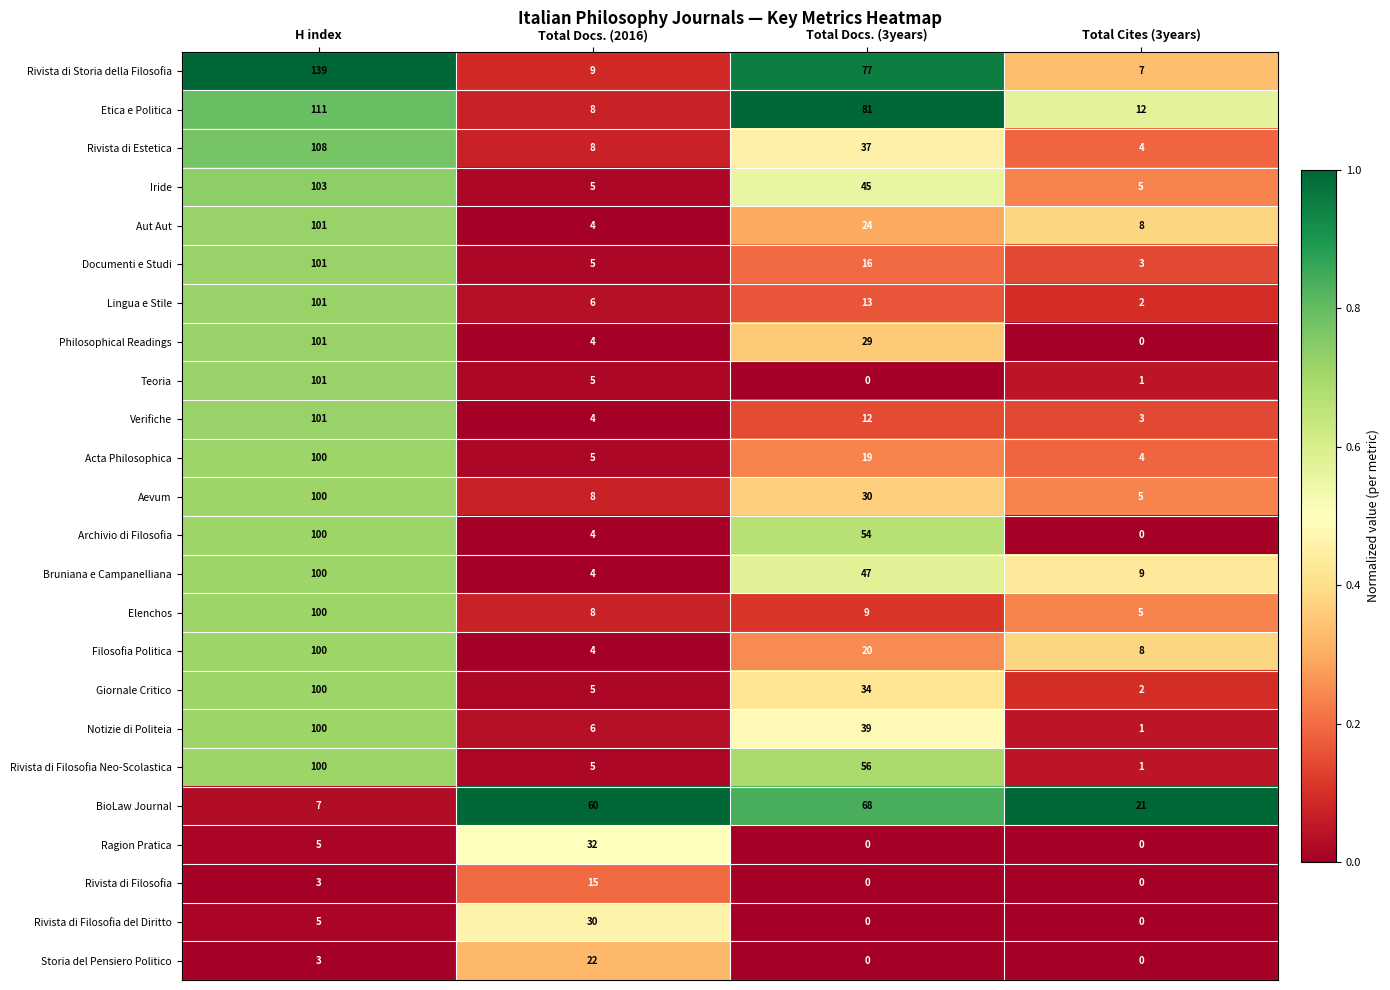

How many data points does each series have?

4